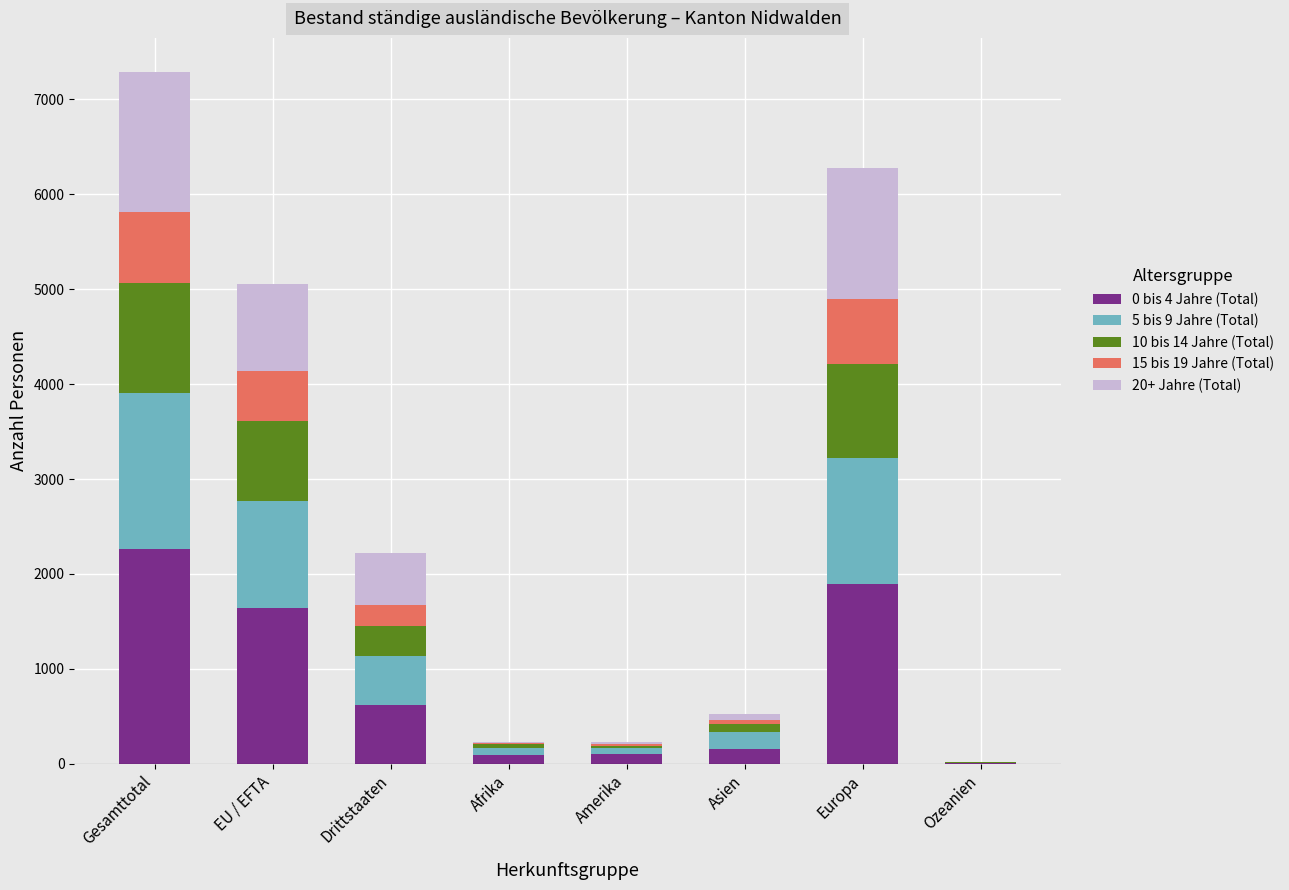

What is the total value across all series at Drittstaaten?

2226